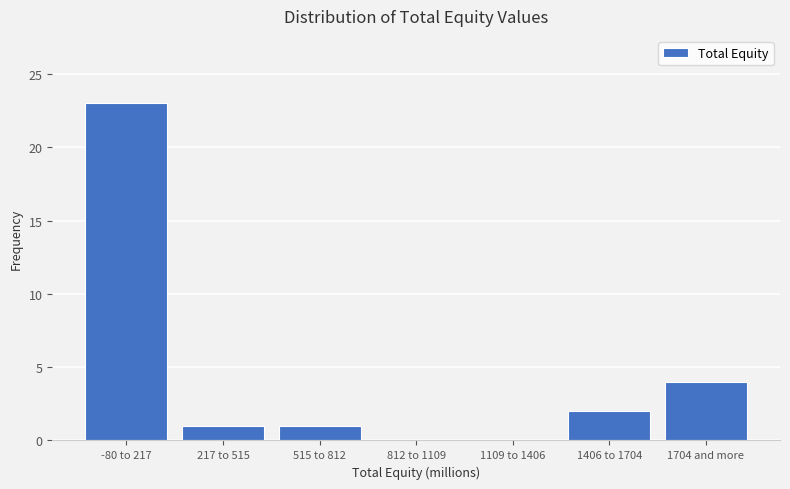

Reading left to right, transcribe all the data shown in this chart.

-80 to 217=23	217 to 515=1	515 to 812=1	812 to 1109=0	1109 to 1406=0	1406 to 1704=2	1704 and more=4